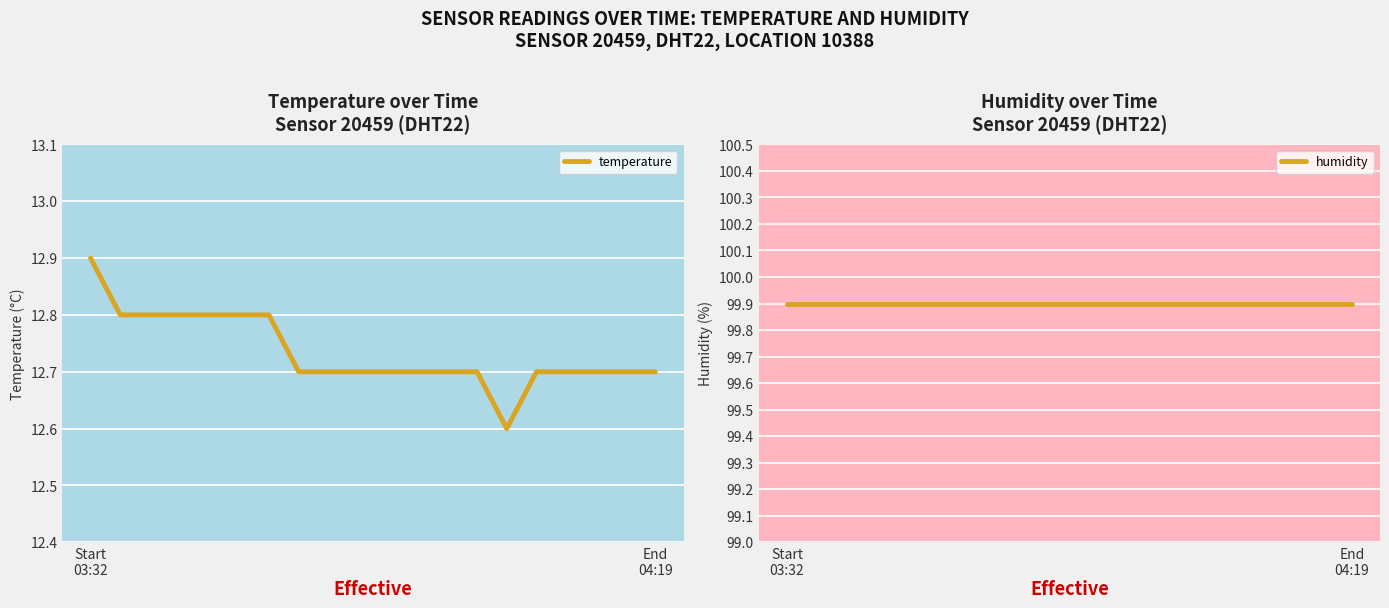

At which category is the sum across all series the highest?

Start
03:32